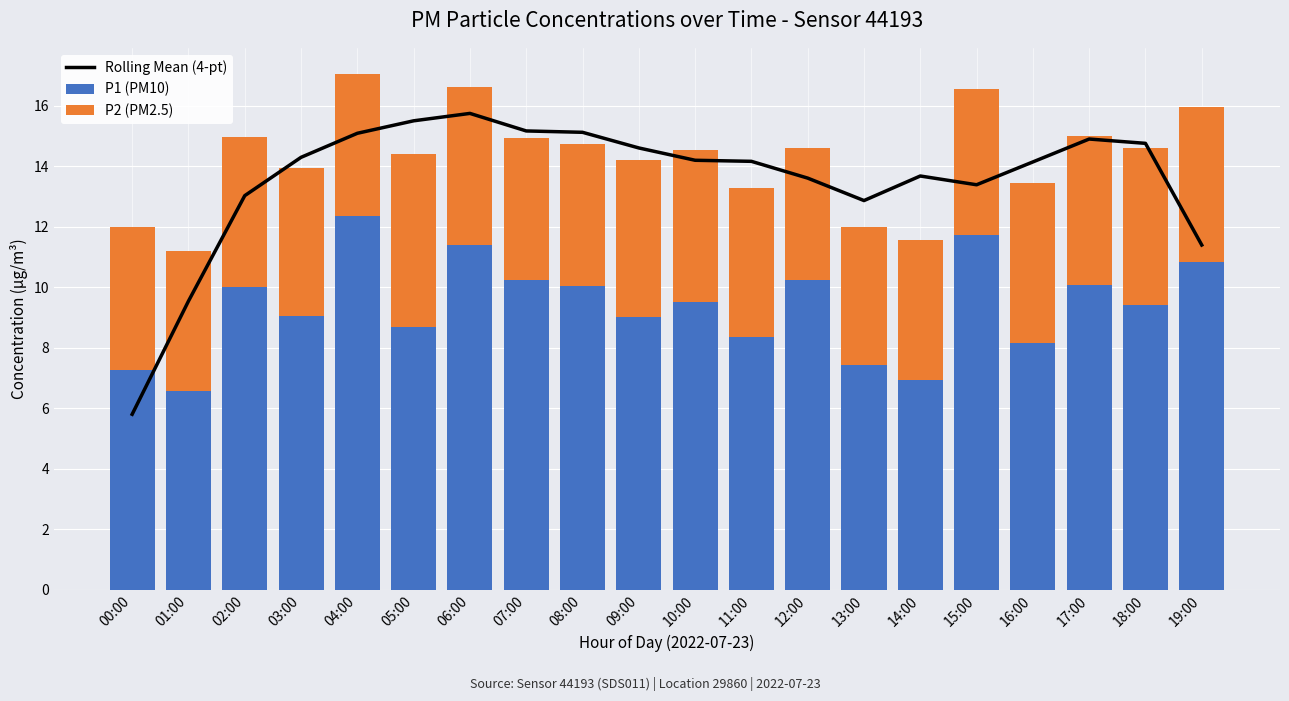

What is the difference between the highest and lowest values at 06:00?

10.5